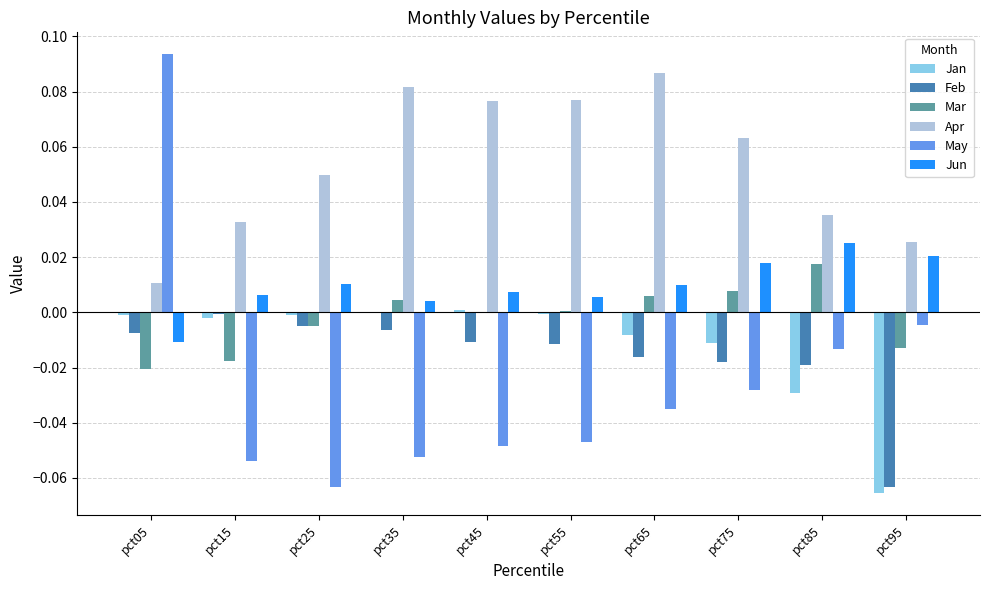

Is the value of Feb at pct15 greater than the value of Jun at pct25?

No